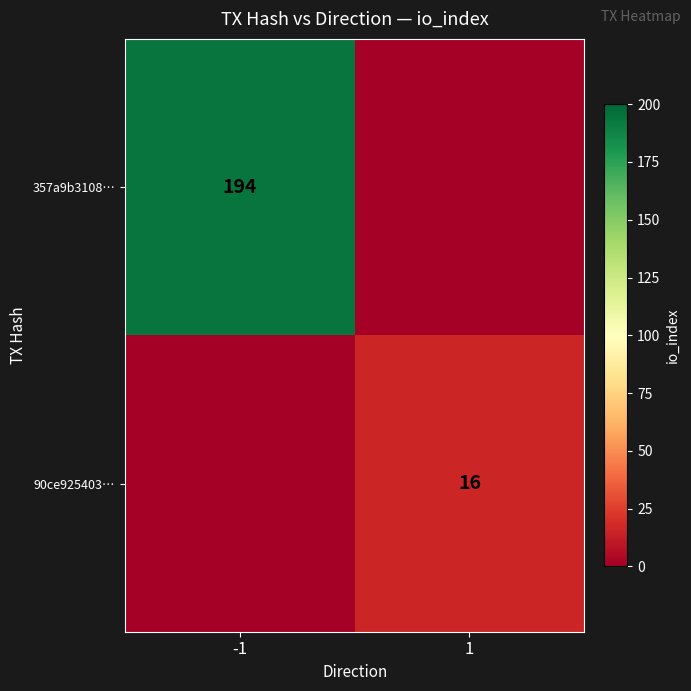

Which has a higher value, -1 or 1?

-1